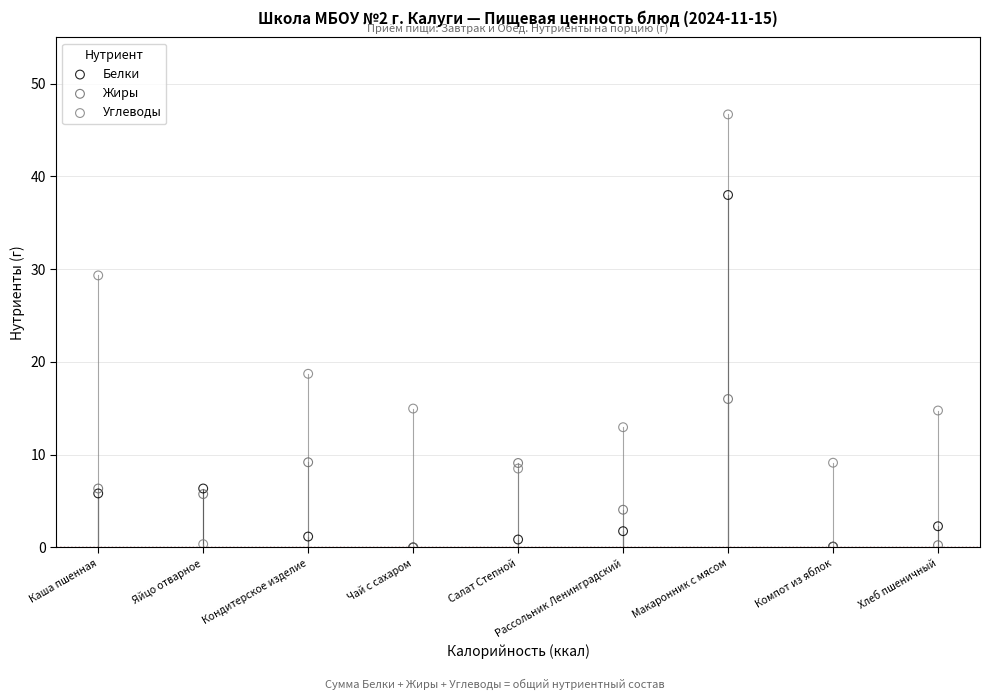

Which series has the widest spread of Y values?

Углеводы